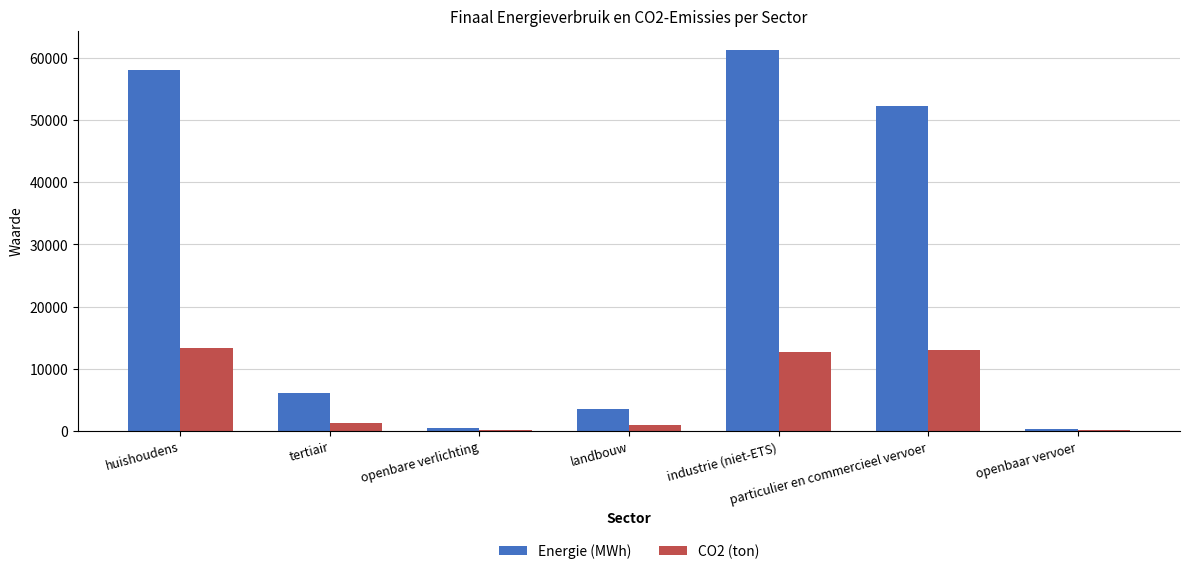

At which category is the sum across all series the highest?

industrie (niet-ETS)